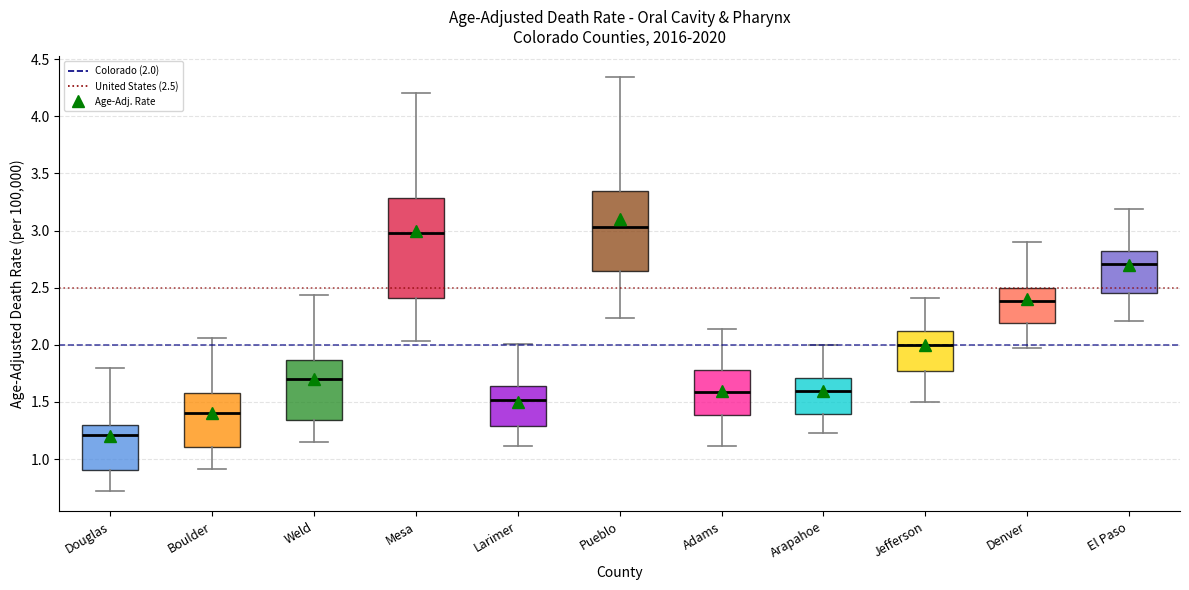

Where does the upper whisker of the box for Pueblo end on the y-axis? The values are not printed on the chart, so give them approximately, as read against the axis.

4.35